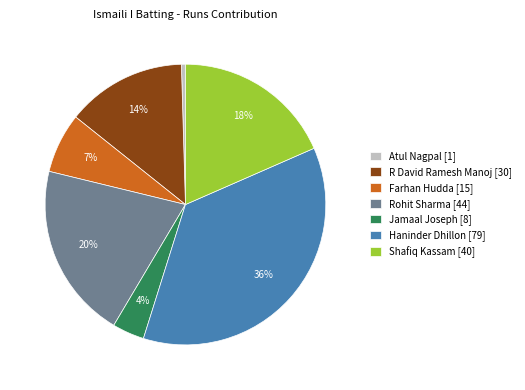

Which slice is the smallest?

Atul Nagpal [1]